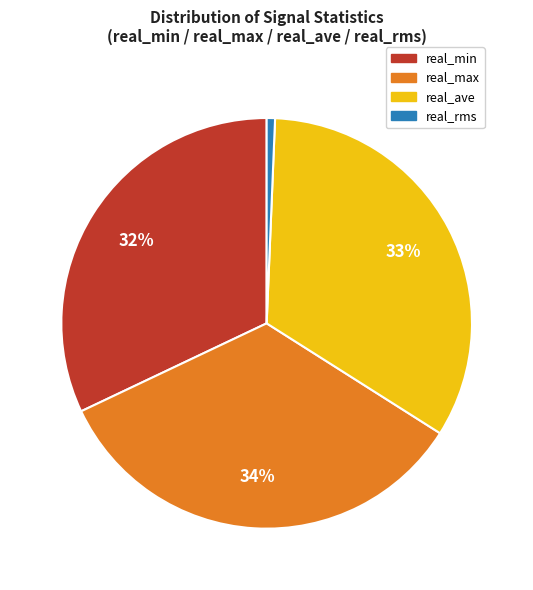

The real_min slice represents 39% of the pie. True or false?

False